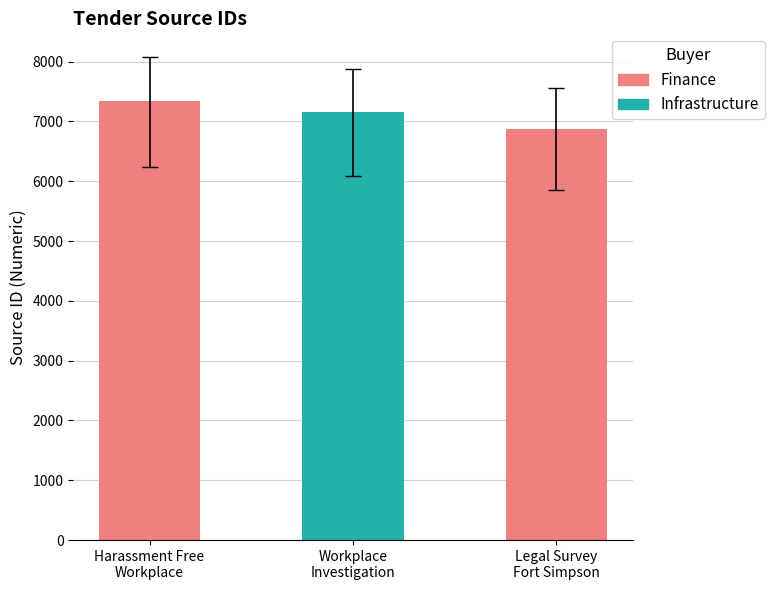

Reading right to left, what are all the values shown in this chart?

Legal Survey
Fort Simpson=6878	Workplace
Investigation=7165	Harassment Free
Workplace=7337